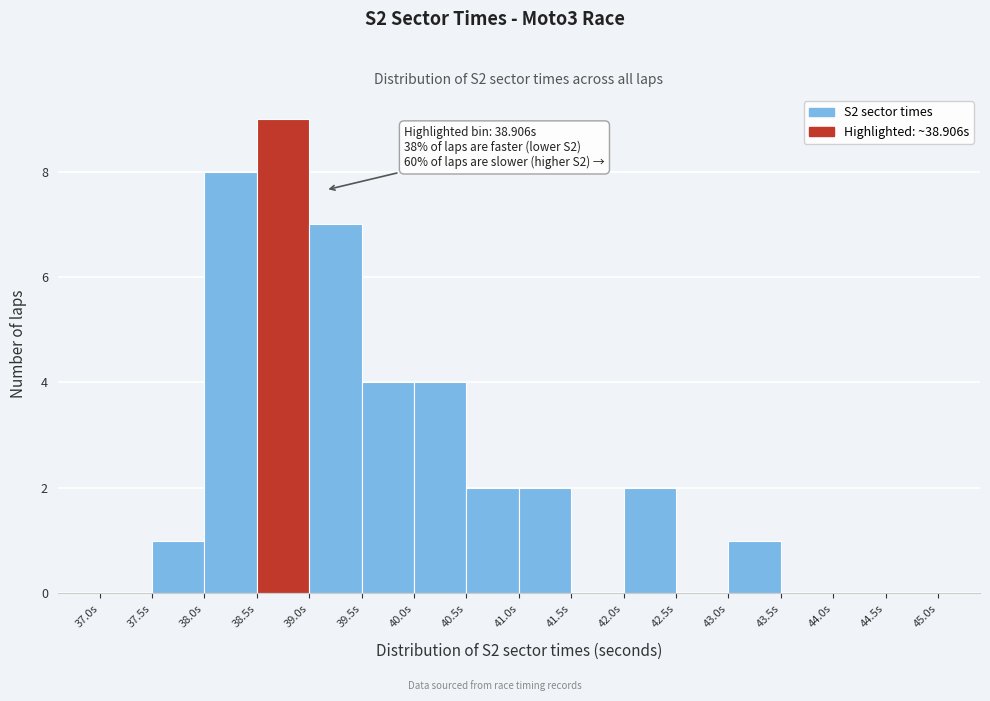

Which range on the x-axis has the tallest bar?

38.5 to 39.0